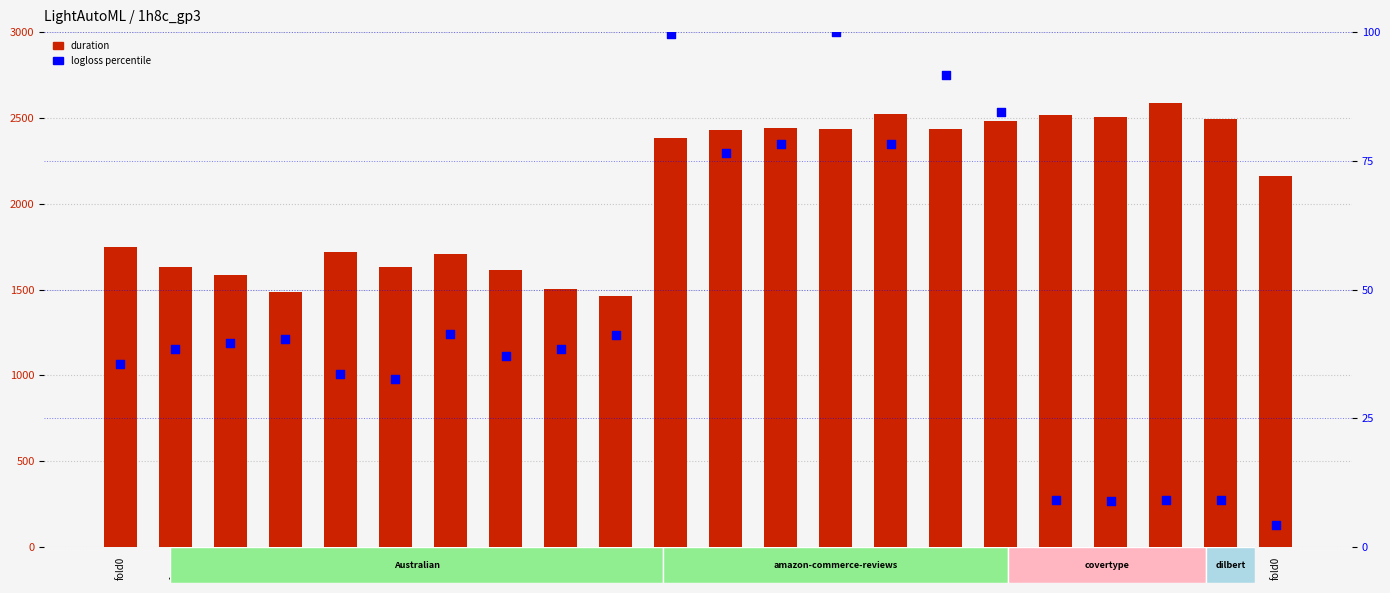

Which series has the largest total across all categories?

duration